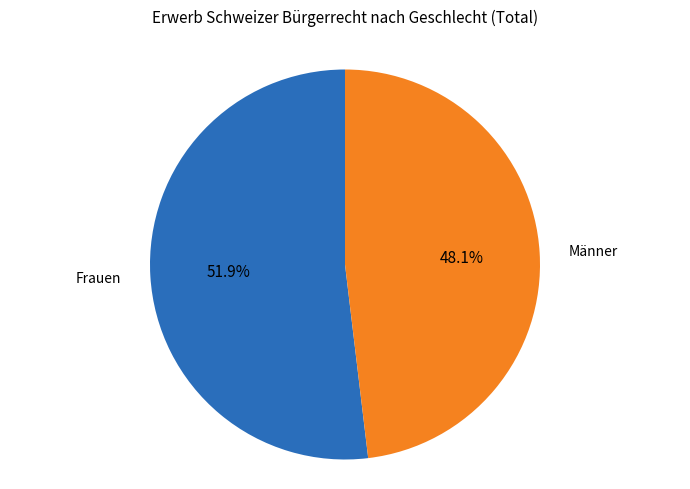

How many segments does this pie chart have?

2